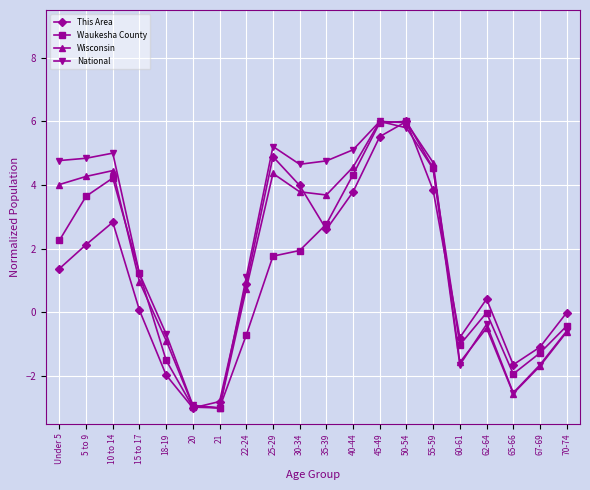

What is the sum of all This Area values?

27.1